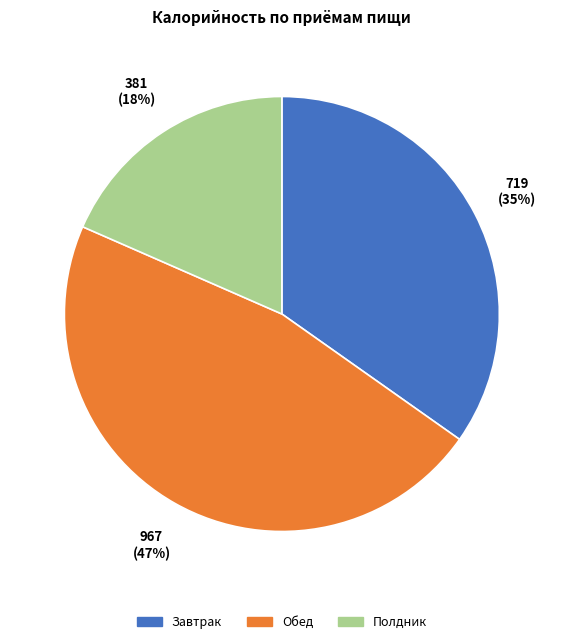

To the nearest percent, what portion does Завтрак represent?

35%